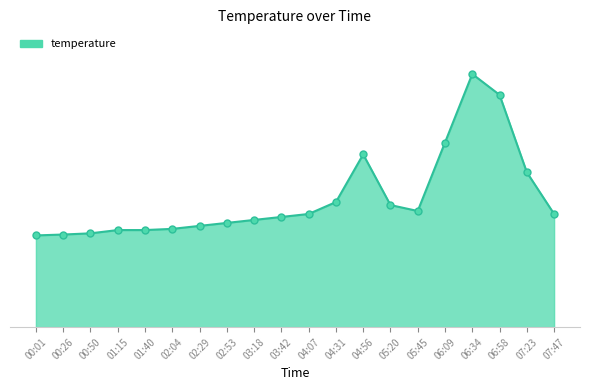

What is the change in value from 05:45 to 07:23?

+1.3